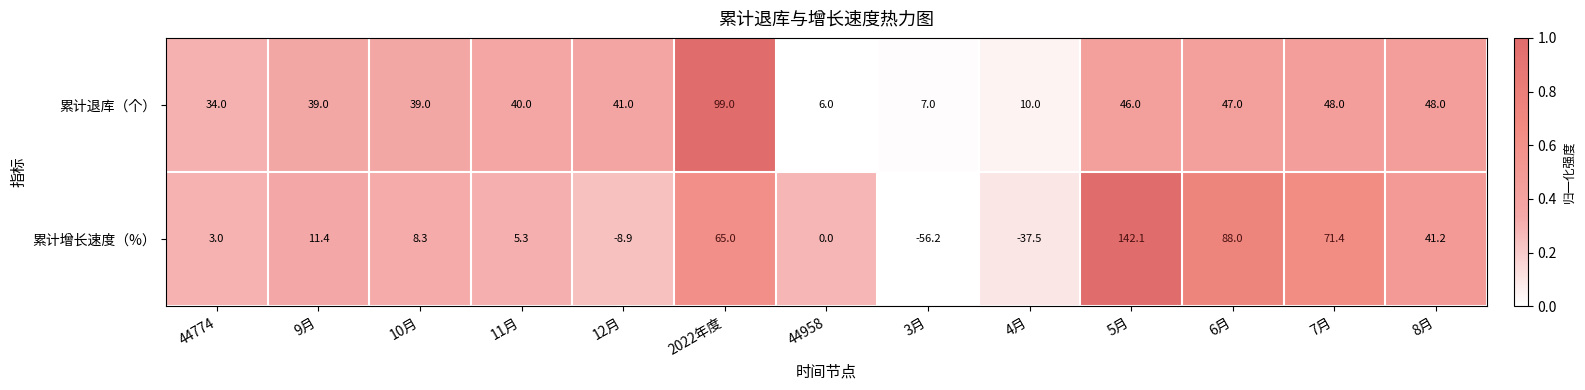

The value of 累计增长速度（%） at 7月 is 118.1. True or false?

False